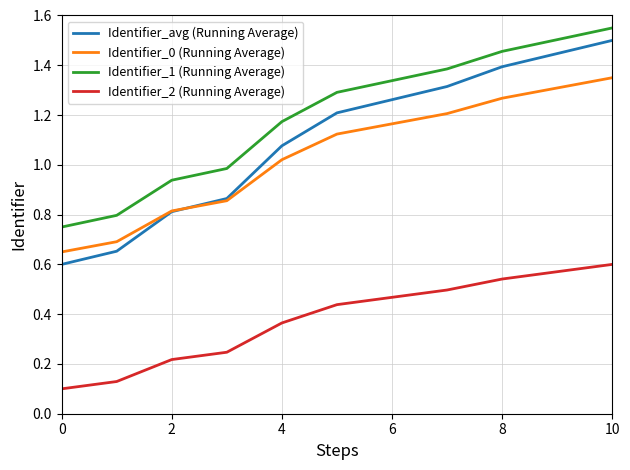

How many times do Identifier_0 (Running Average) and Identifier_avg (Running Average) cross each other?

1